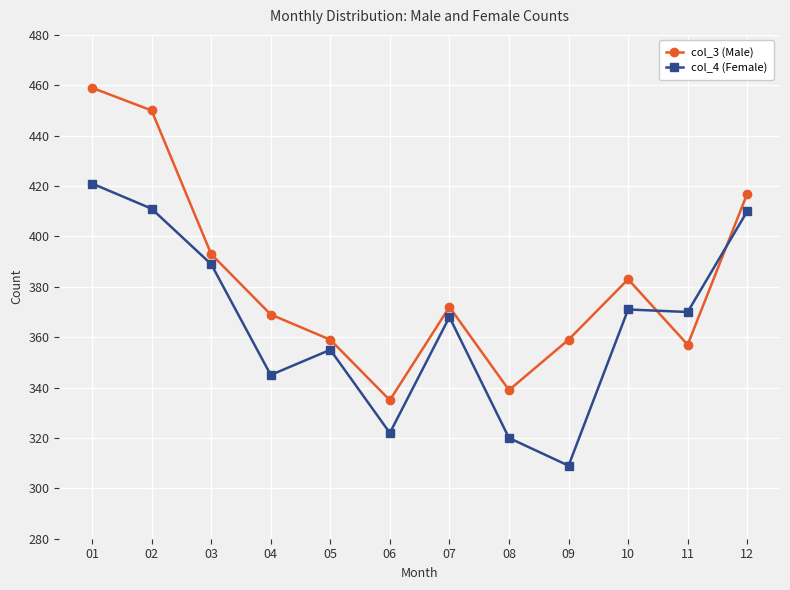

The value of col_4 (Female) at 02 is 114. True or false?

False